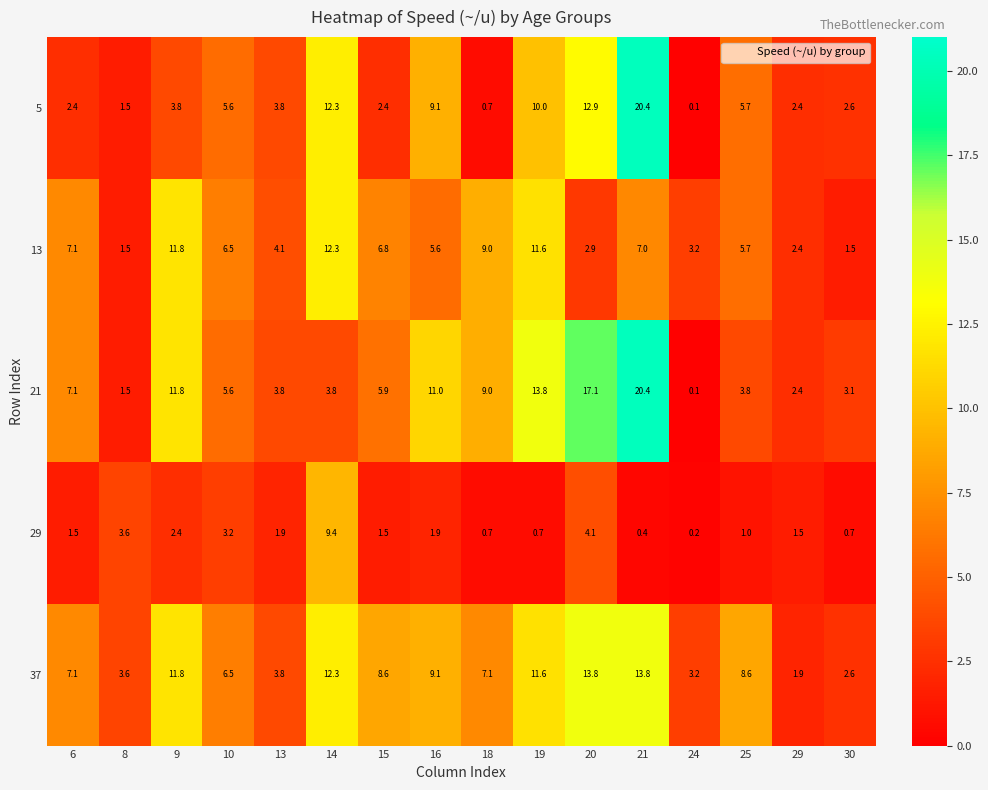

What is the difference between the maximum and second lowest values in the 21 series?

18.9